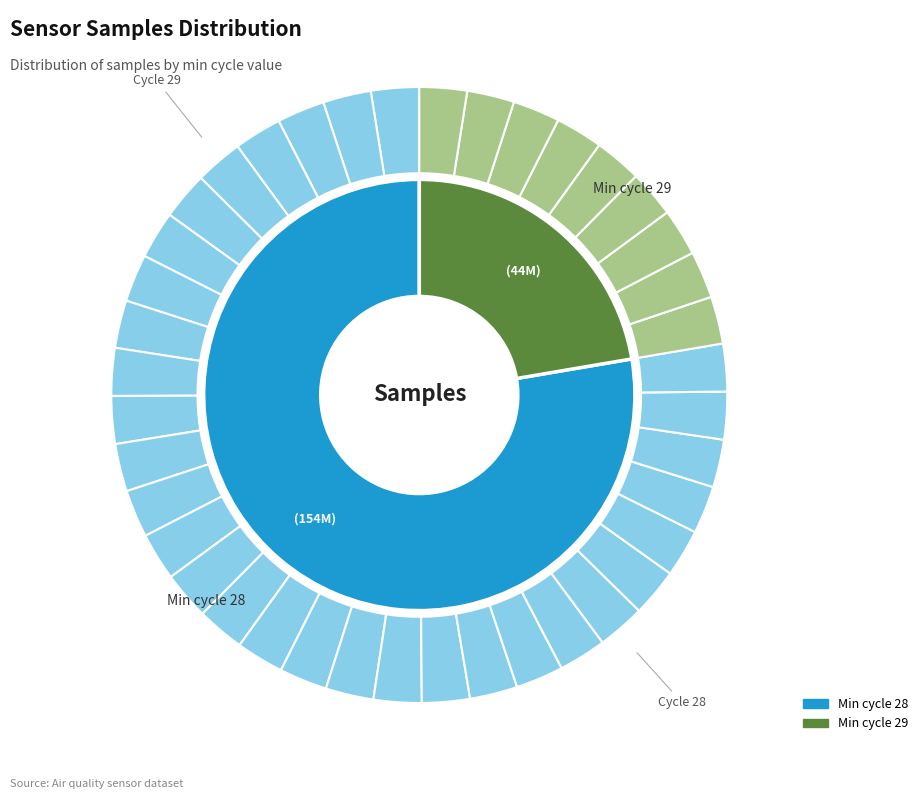

To the nearest percent, what is the average slice percentage?

2%